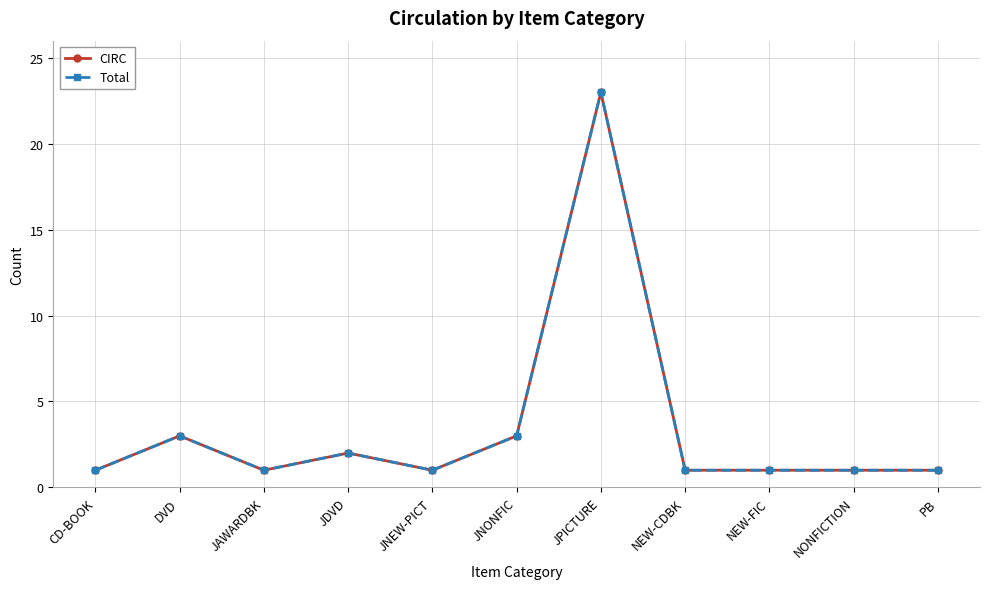

The value of CIRC at NEW-FIC is 1. True or false?

True